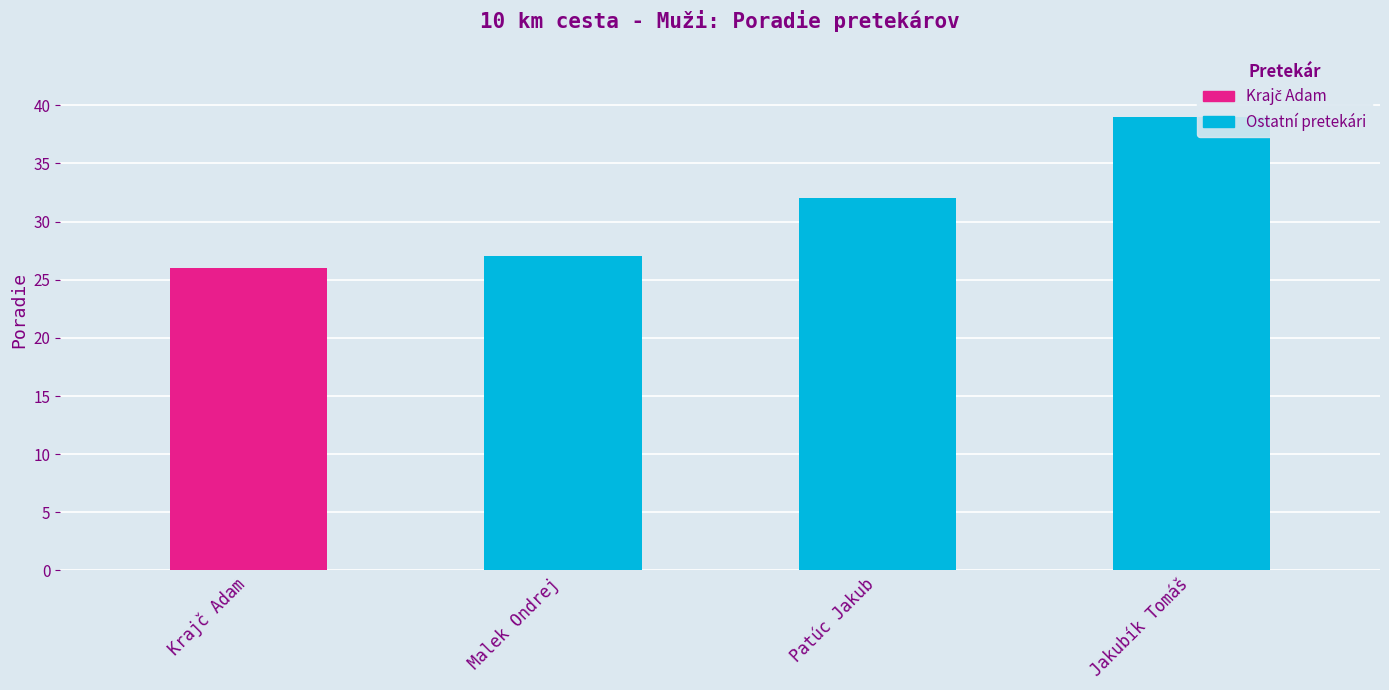

Approximately how many times larger is the value at Malek Ondrej compared to Patúc Jakub?

0.8